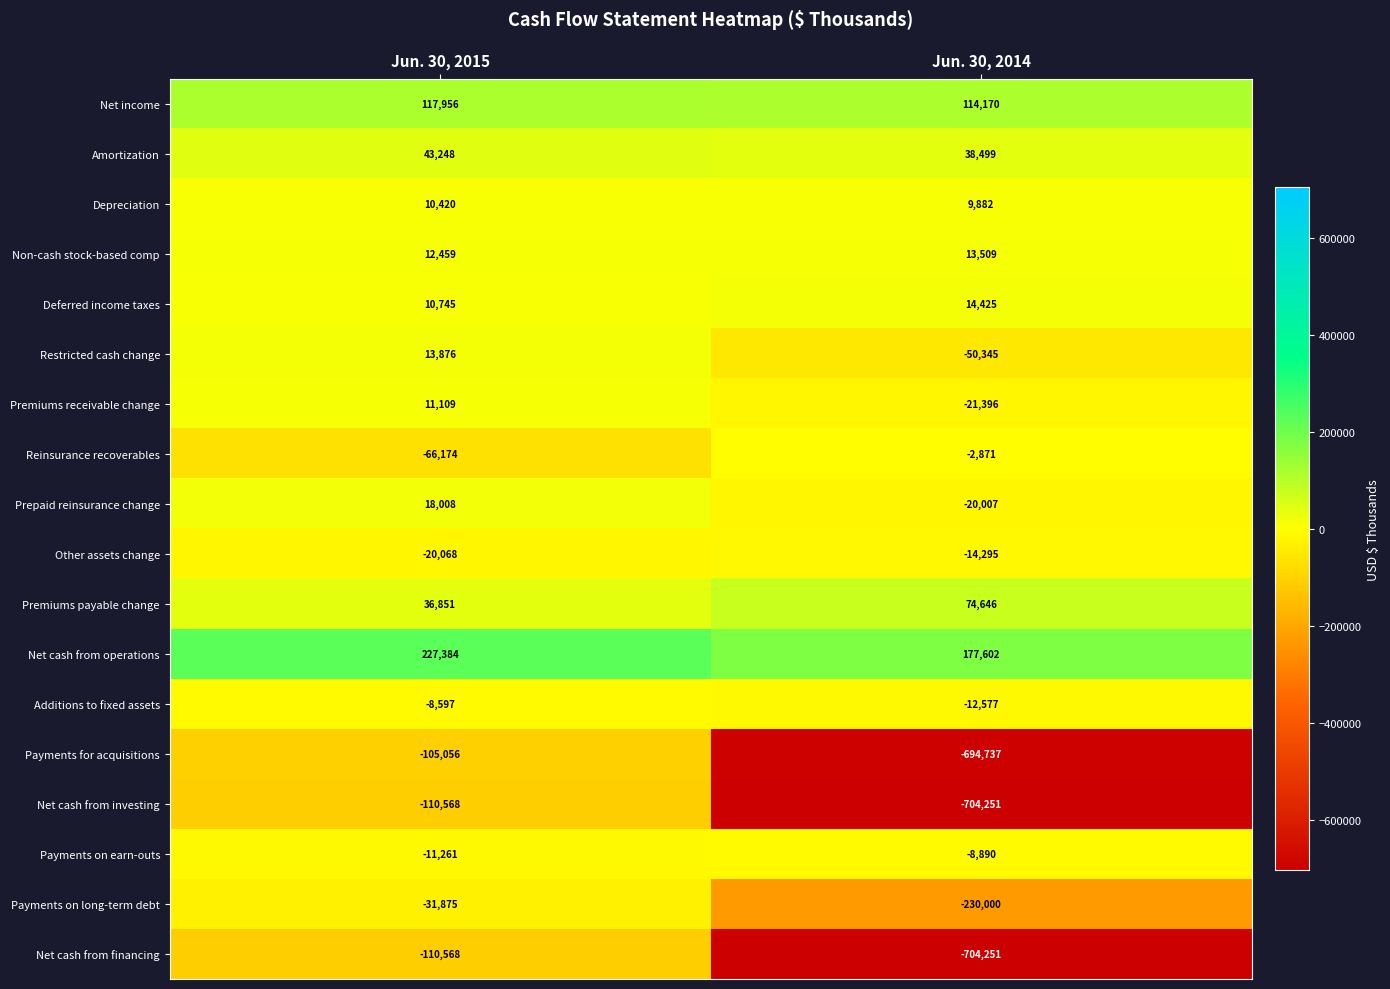

What is the difference between the highest and lowest values at Jun. 30, 2014?

881853